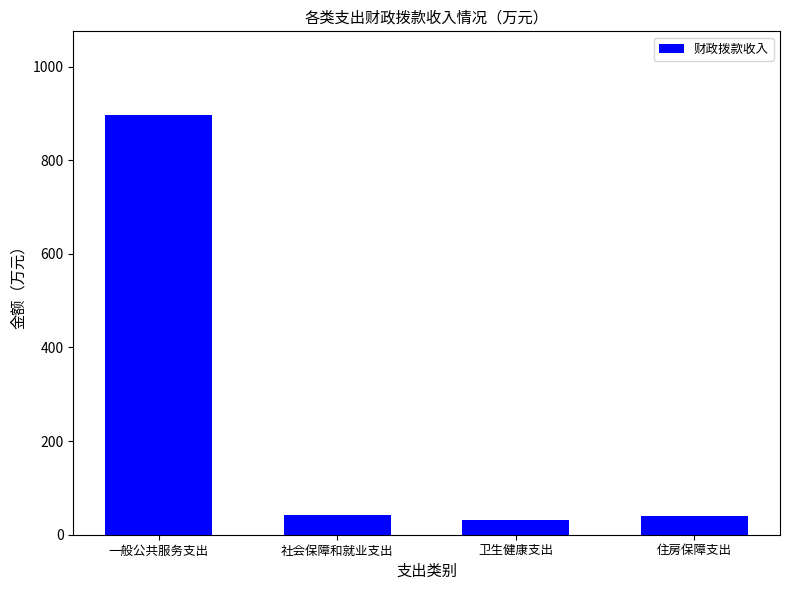

Is it true that the value at 一般公共服务支出 is 896.2?

True